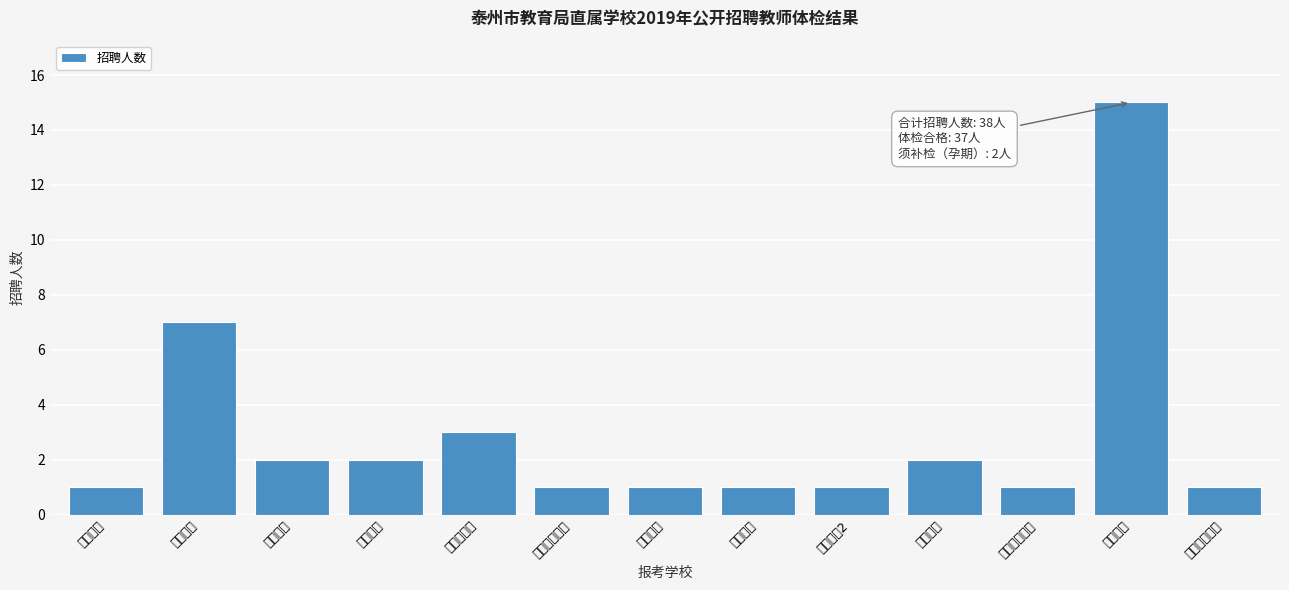

Reading right to left, what are all the values shown in this chart?

1	15	1	2	1	1	1	1	3	2	2	7	1